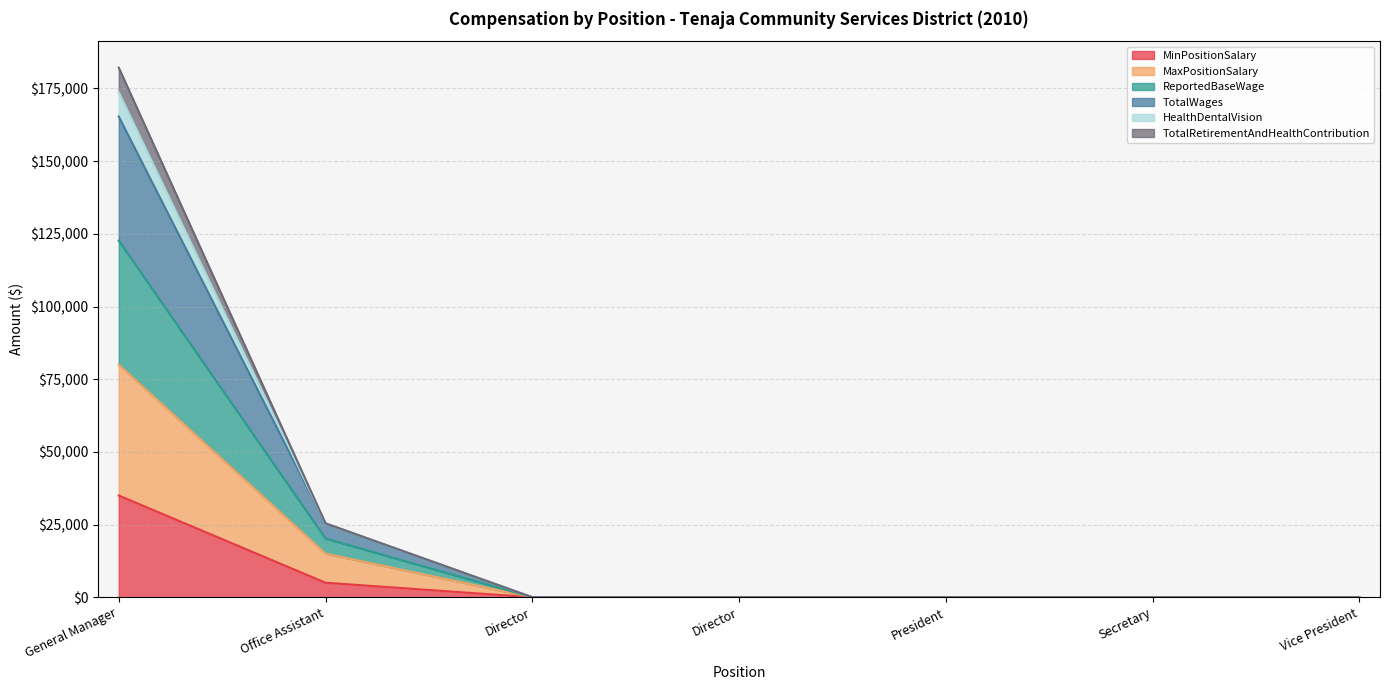

True or false: HealthDentalVision and ReportedBaseWage cross at least once.

False